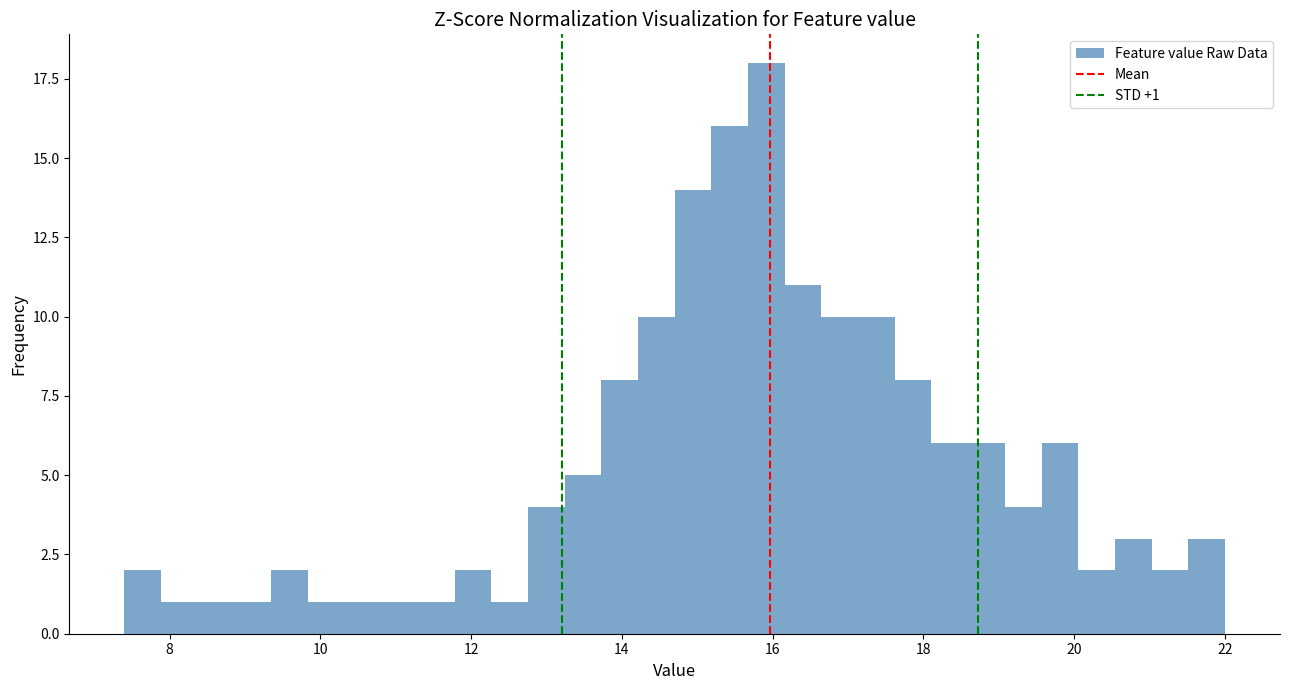

Around what value on the x-axis is the tallest bar? Give the approximate position of its centre, as read against the axis.

16.0